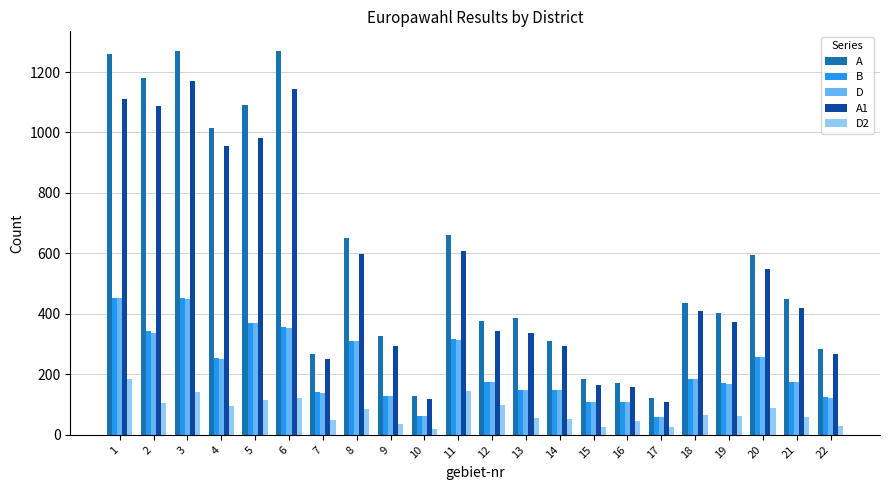

Is the value of D2 at 8 greater than the value of A1 at 2?

No